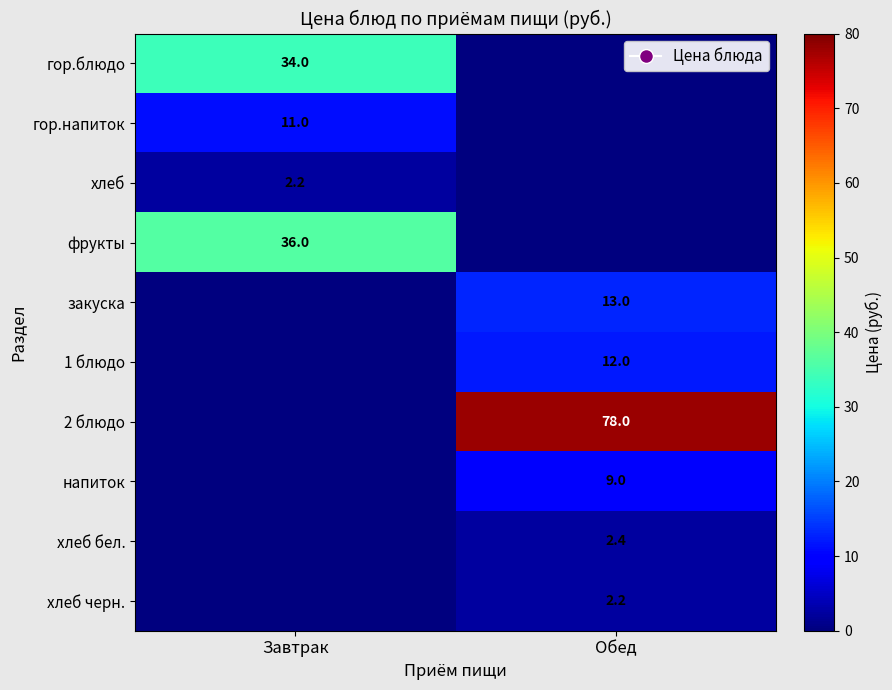

True or false: закуска has a value of 13.0 at Обед.

True